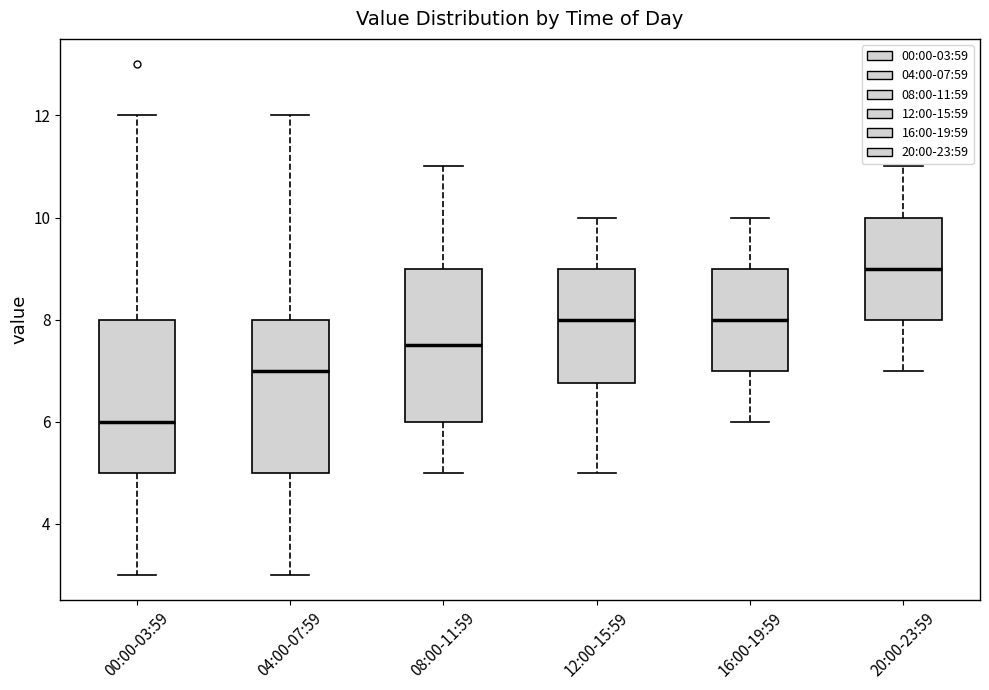

Which box's median line is the lowest?

00:00-03:59